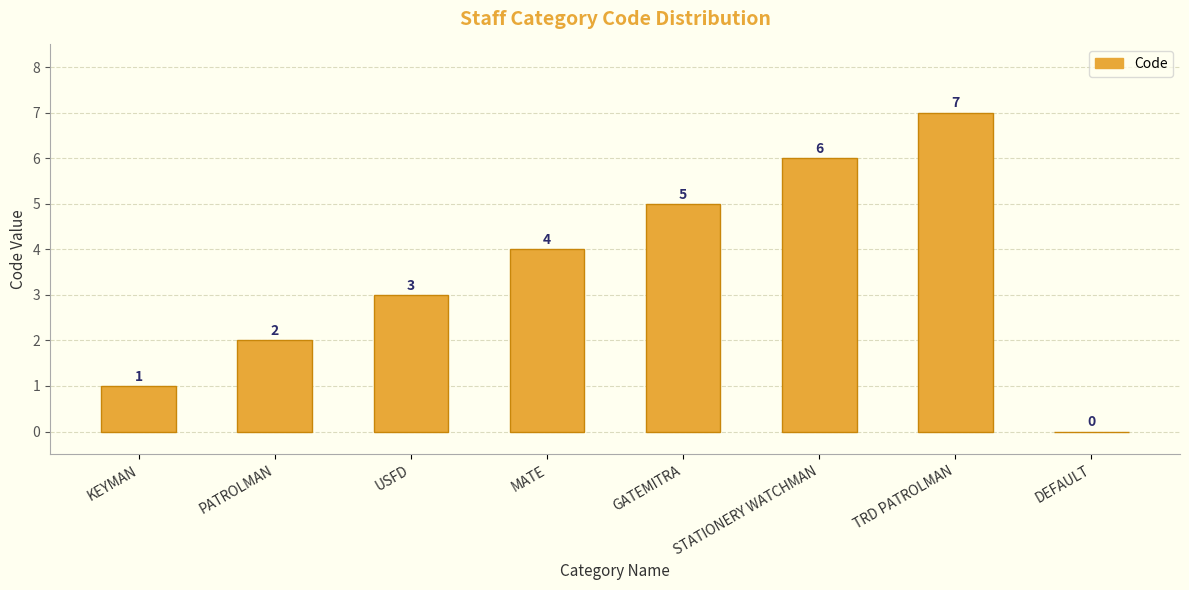

Is it true that the value at GATEMITRA is 5?

True